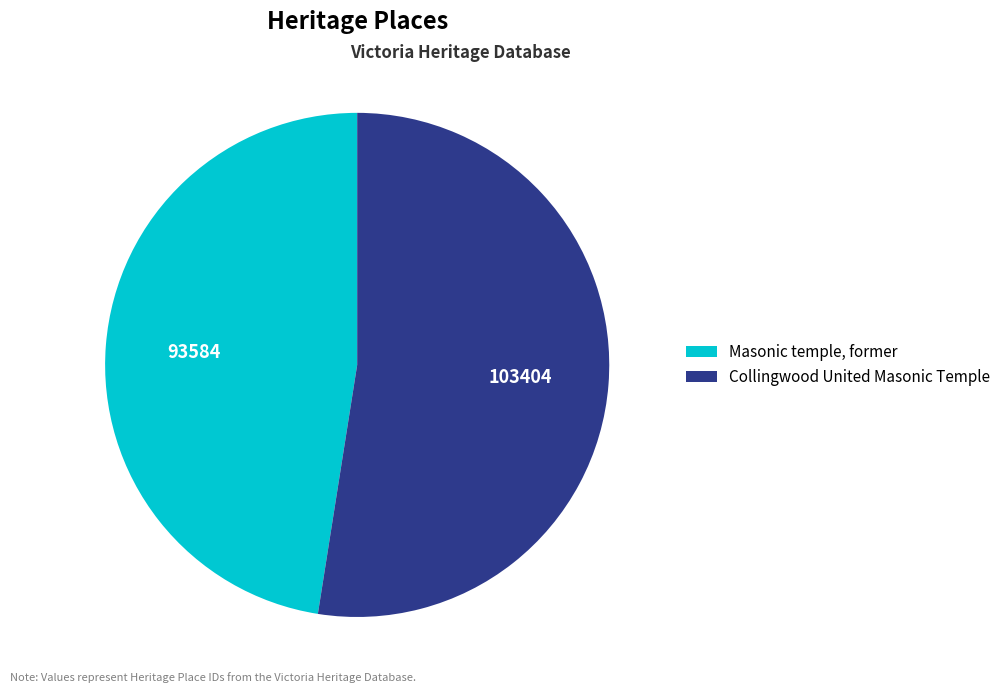

Combined, do Collingwood United Masonic Temple and Masonic temple, former account for over 50%?

Yes